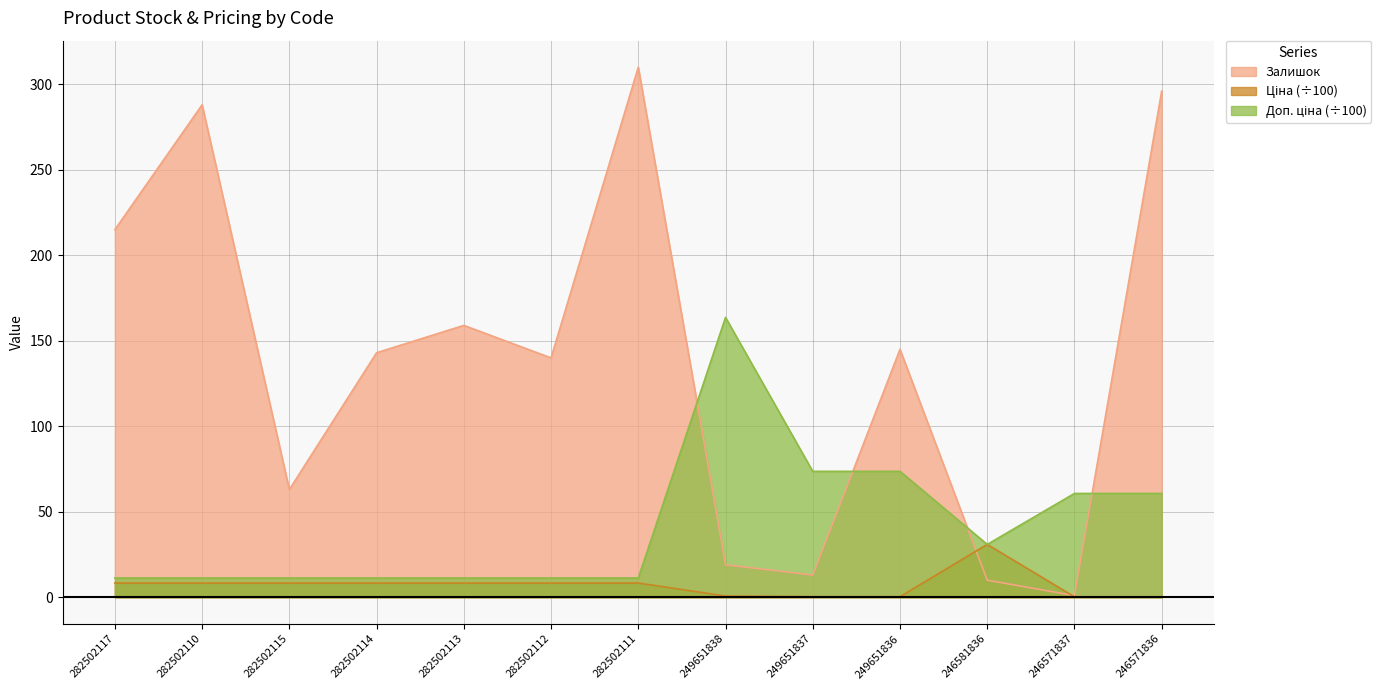

Which series ends up on top after the final intersection of Доп. ціна and Ціна?

Доп. ціна